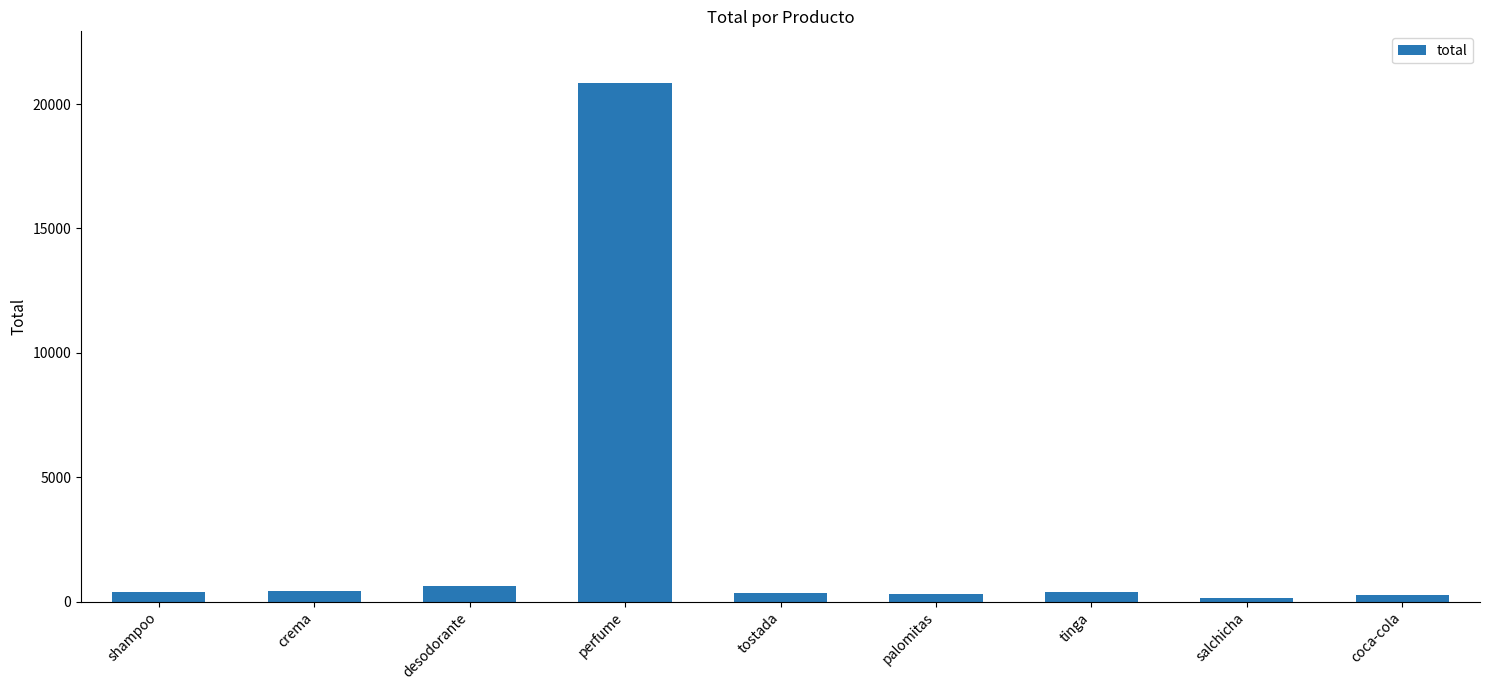

How many bars are there in total?

9